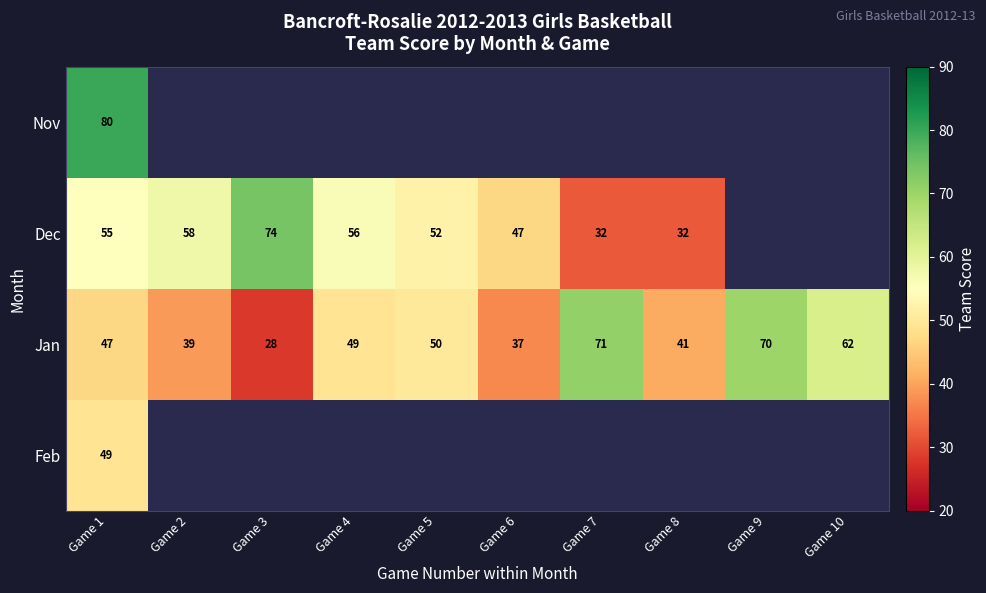

The value of Dec at Game 6 is 47. True or false?

True